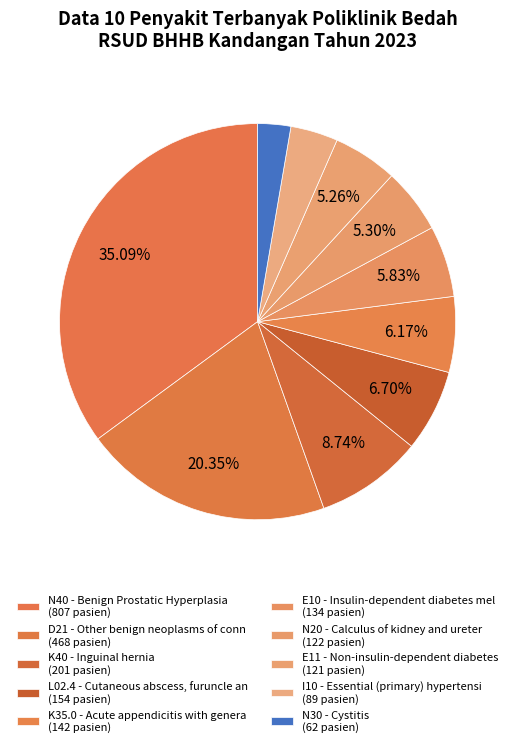

Is the sum of N30 - Cystitis and I10 - Essential (primary) hypertensi greater than half?

No